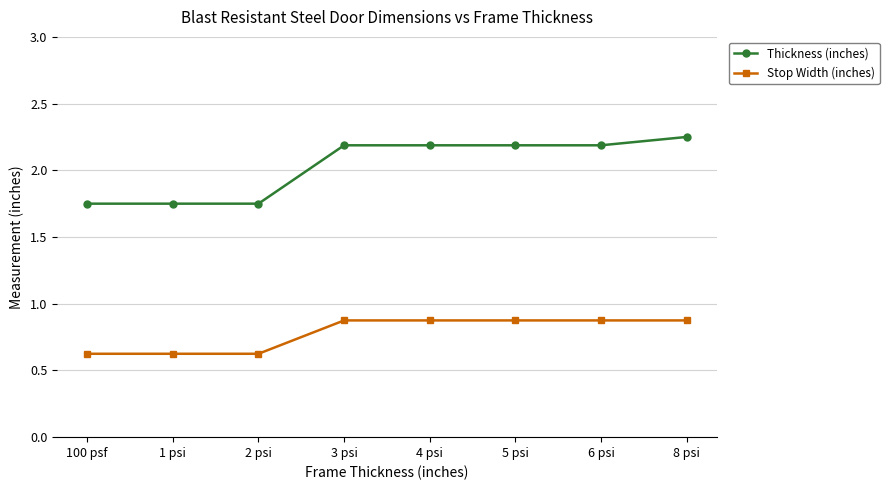

Rank the series by their average value, from lowest to highest.

Stop Width (inches), Thickness (inches)